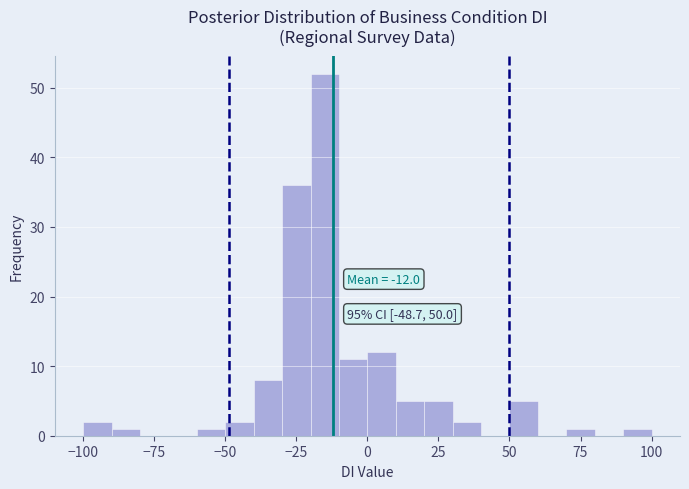

Around what value on the x-axis is the tallest bar? Give the approximate position of its centre, as read against the axis.

-15